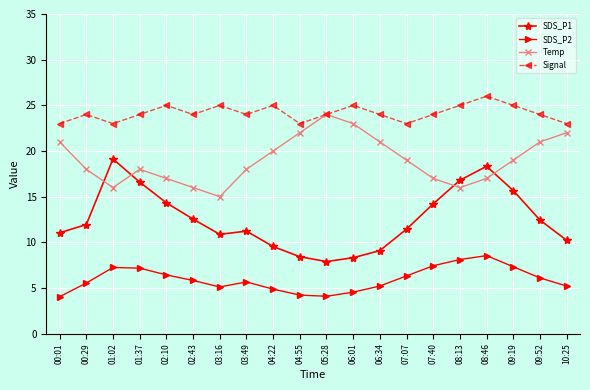

How many interior local peaks does the Temp series have?

2